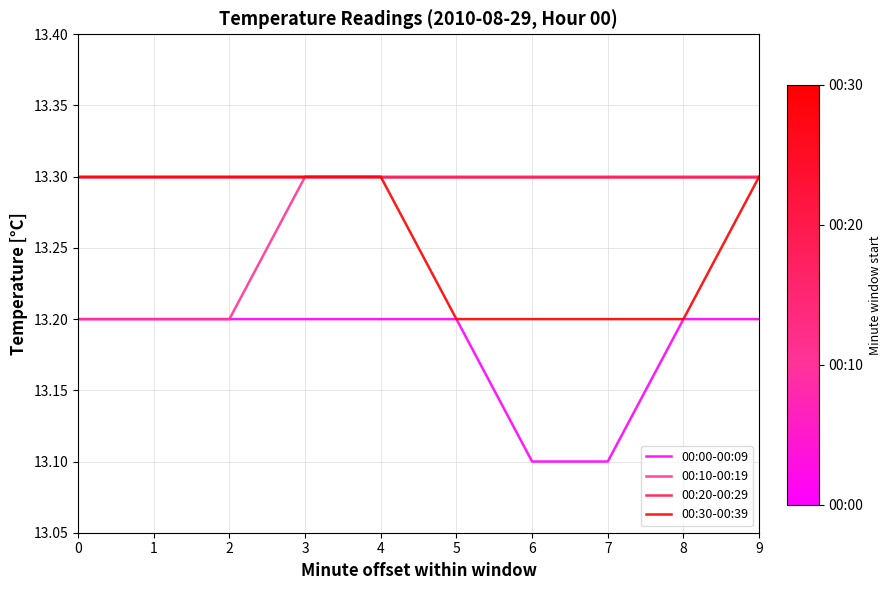

Does the chart have visible grid lines?

Yes